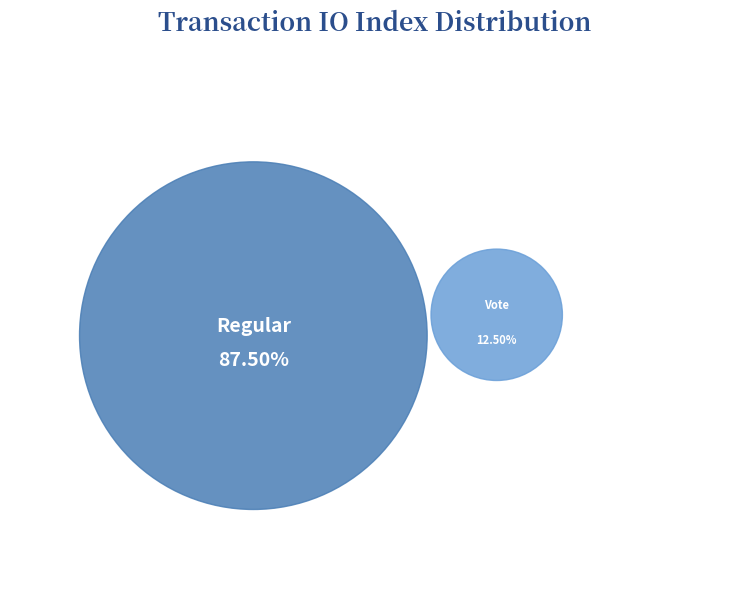

What is the smallest slice in the pie chart?

Vote (io_index=2)